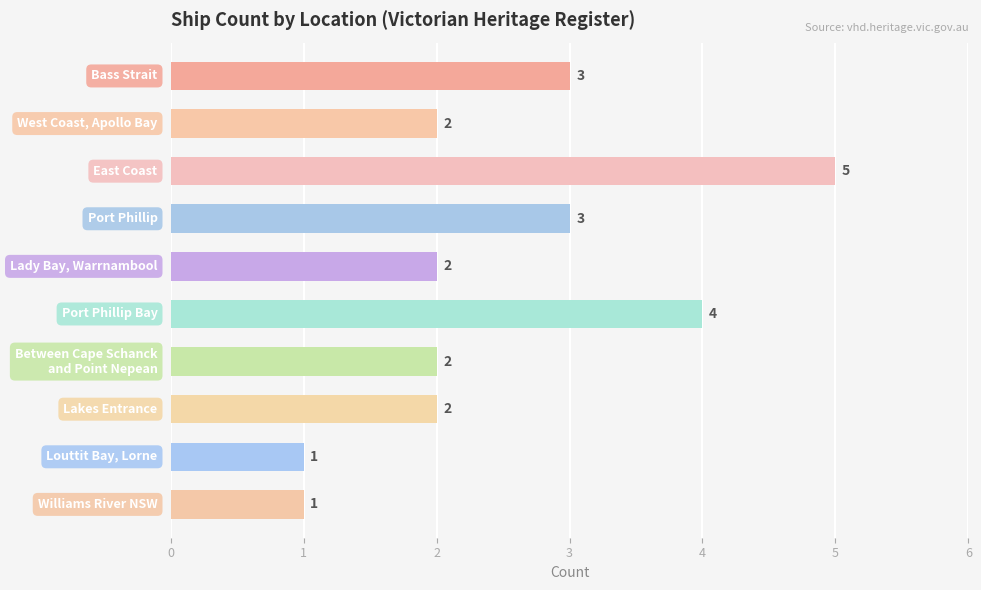

How many categories are shown in the chart?

10